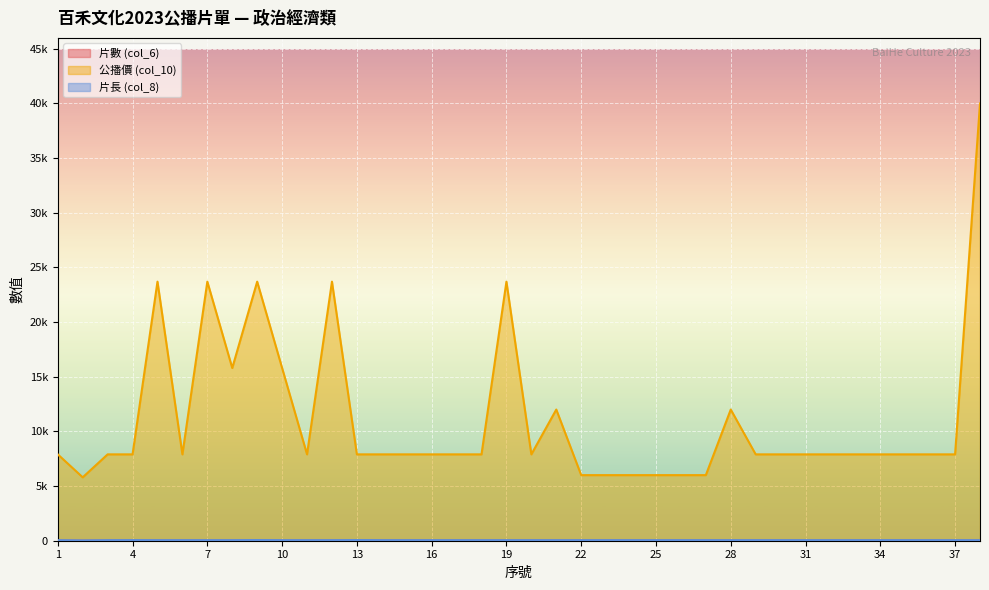

How many distinct data groups are displayed?

3